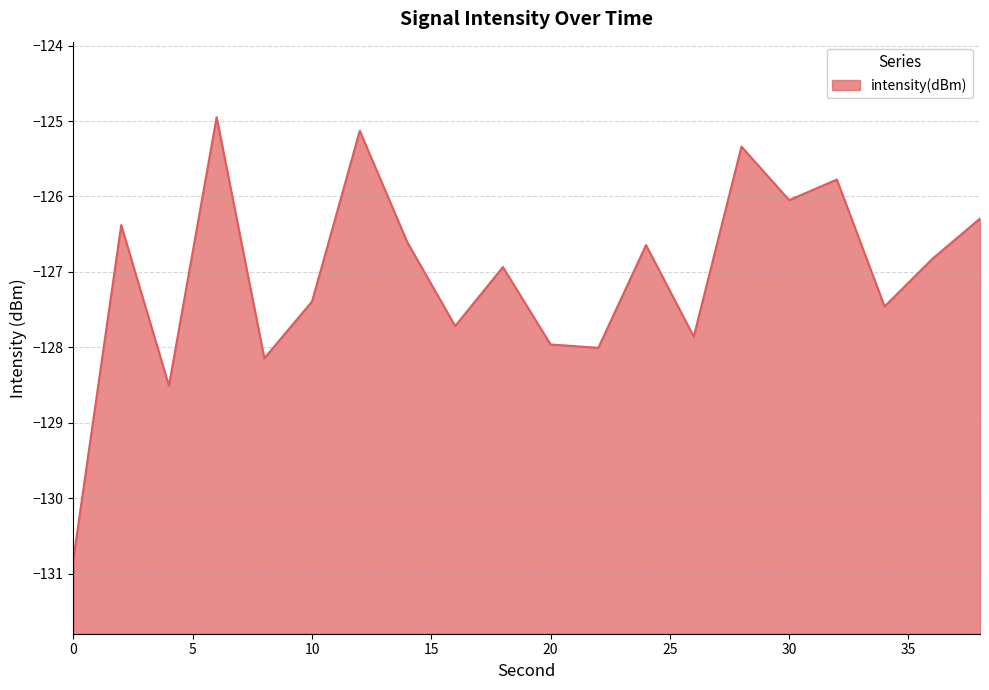

Is it true that the value at 16 is -125.8?

True